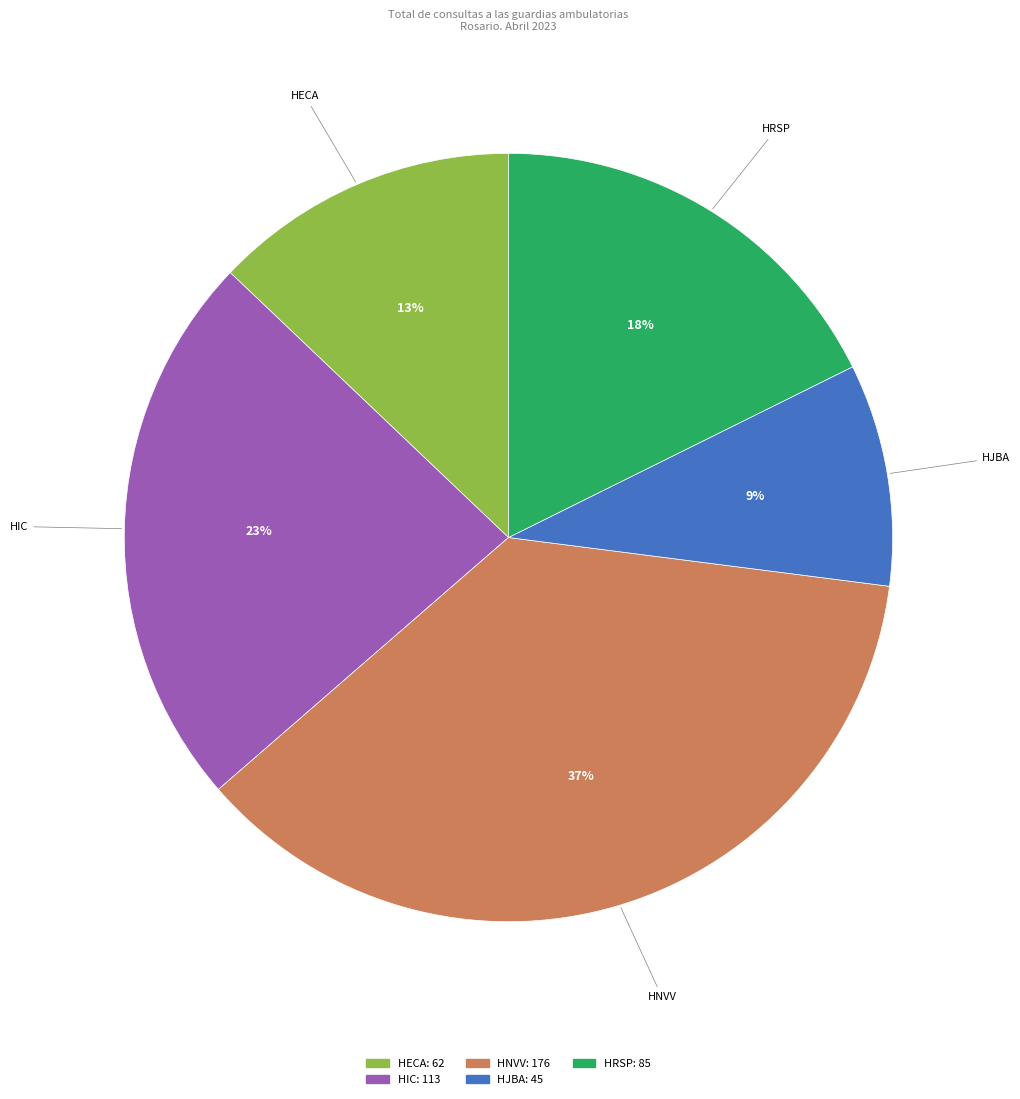

Between HIC and HRSP, which is larger?

HIC